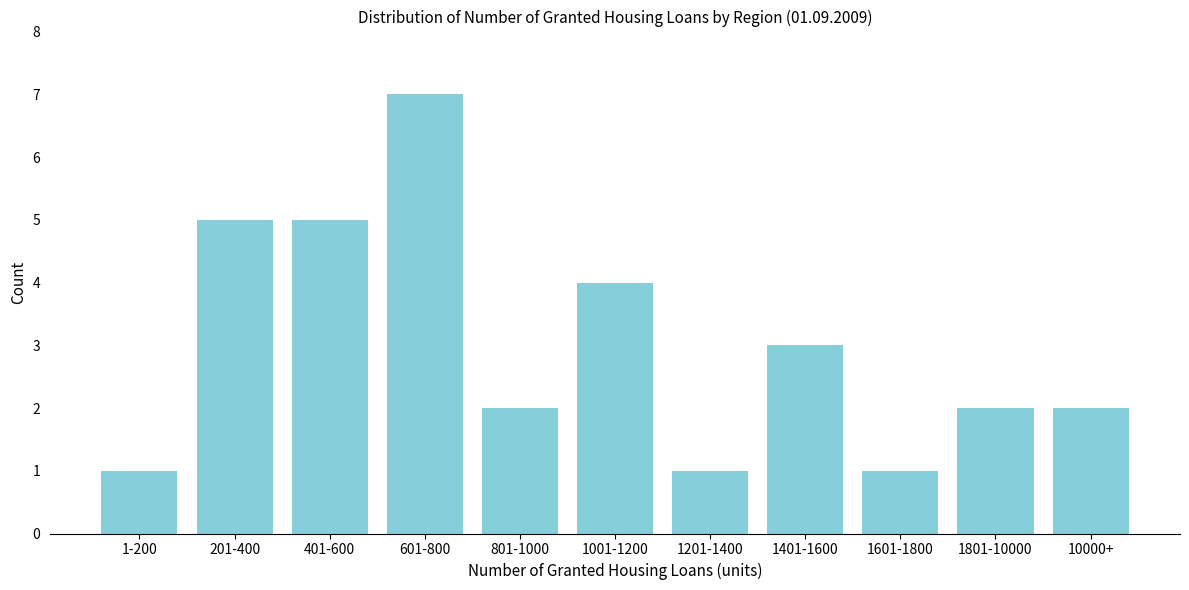

Reading left to right, list all the values displayed in this chart.

1-200=1	201-400=5	401-600=5	601-800=7	801-1000=2	1001-1200=4	1201-1400=1	1401-1600=3	1601-1800=1	1801-10000=2	10000+=2